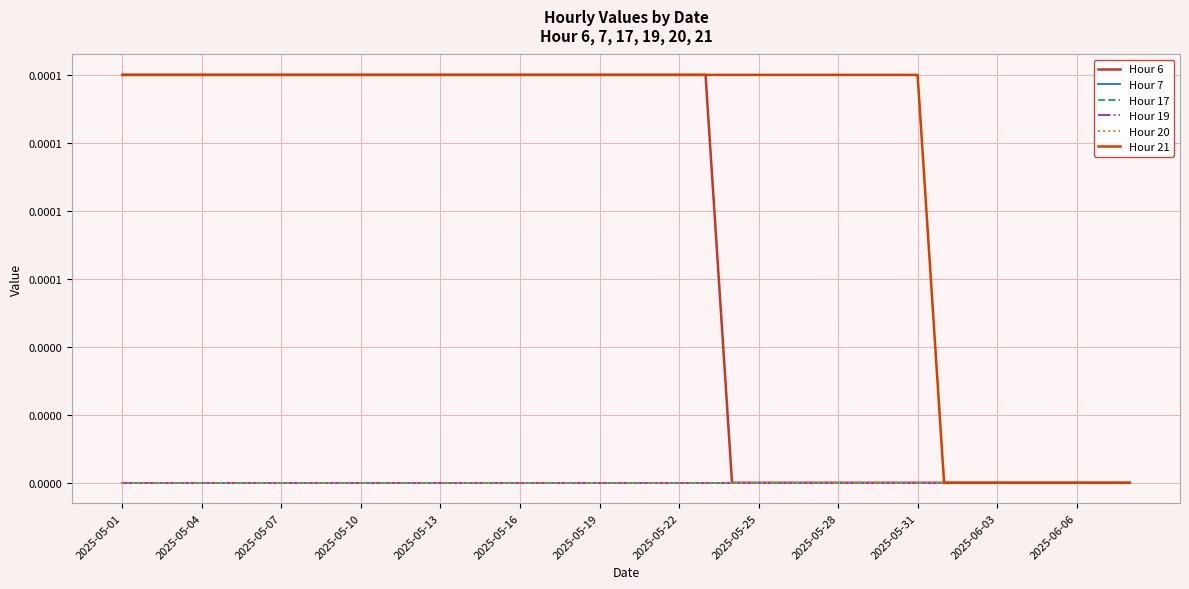

True or false: Hour 20 and Hour 7 cross at least once.

False